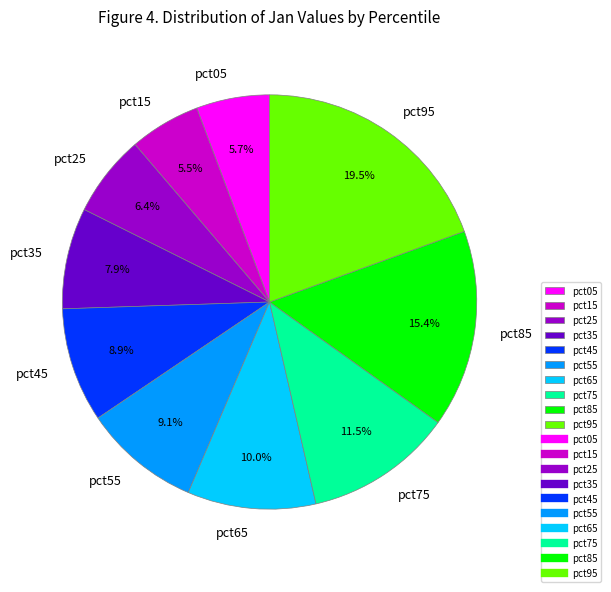

Do pct85 and pct35 together represent more than half of the pie?

No